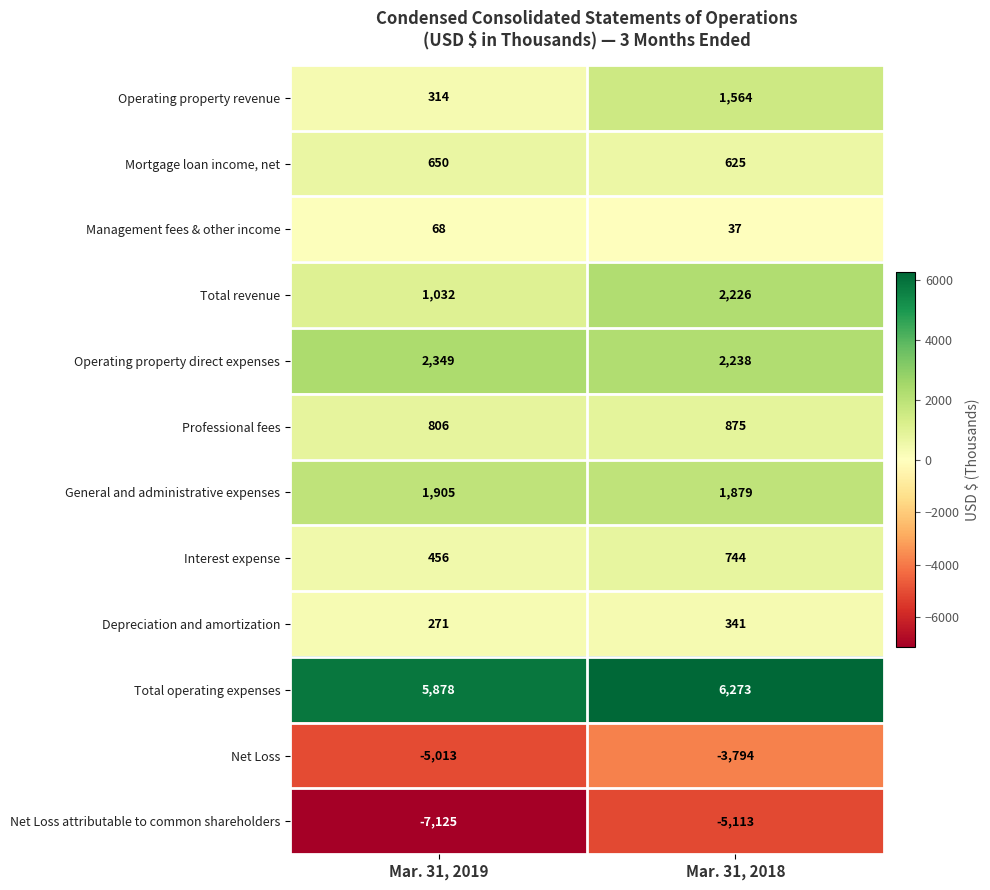

List the series in order of their peak value, lowest first.

Net Loss attributable to common shareholders, Net Loss, Management fees & other income, Depreciation and amortization, Mortgage loan income, net, Interest expense, Professional fees, Operating property revenue, General and administrative expenses, Total revenue, Operating property direct expenses, Total operating expenses